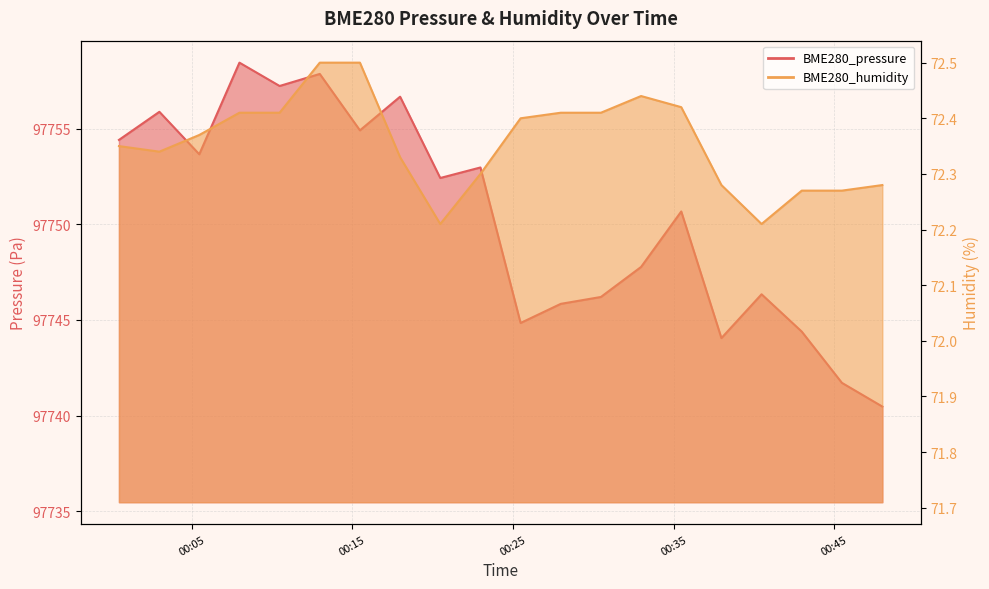

What is the average value of the BME280_pressure series?

97750.3